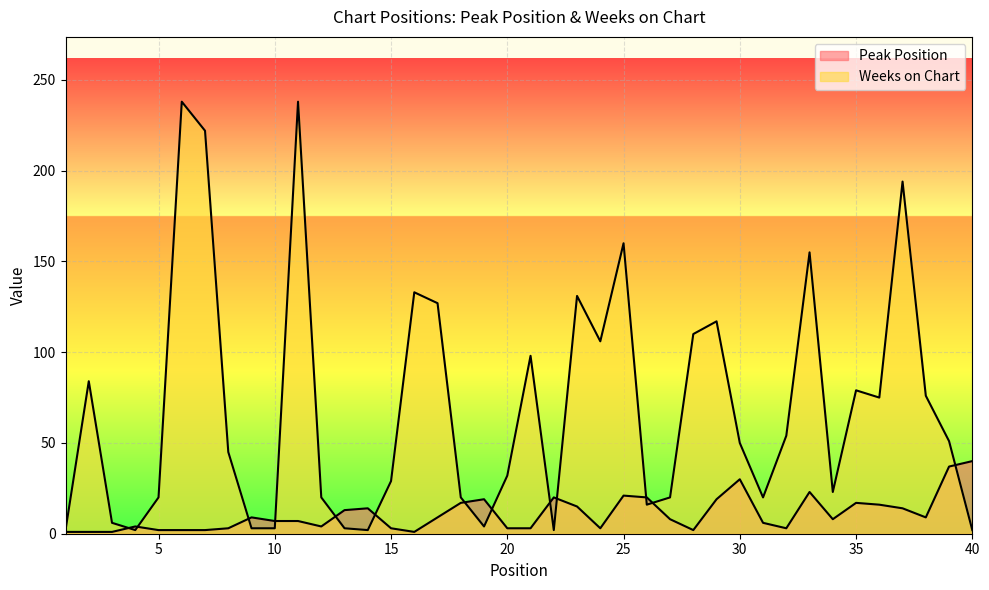

Where is the first local maximum for Weeks on Chart?

2